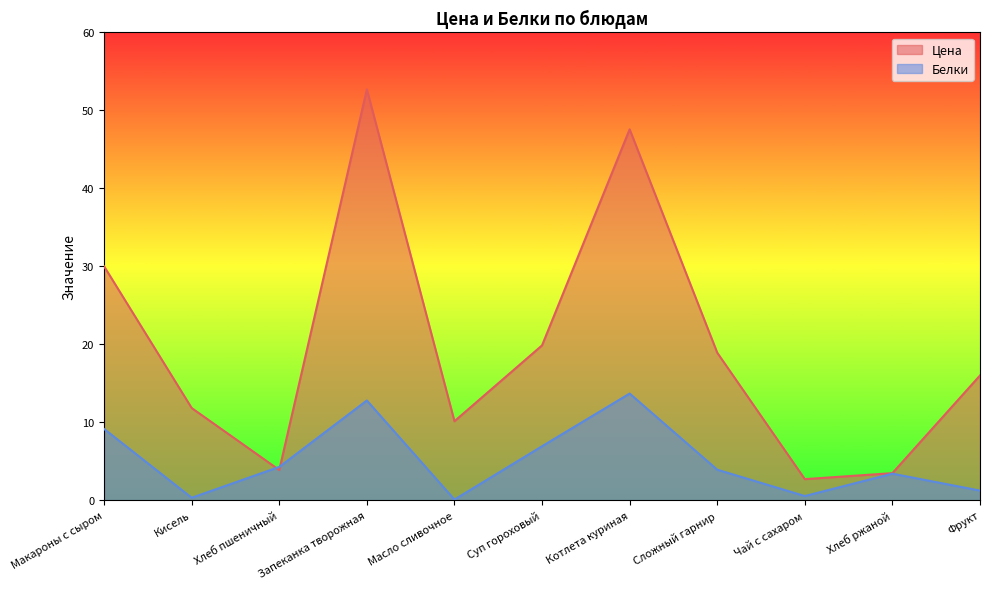

Which series changed the most between Кисель and Чай с сахаром?

Цена